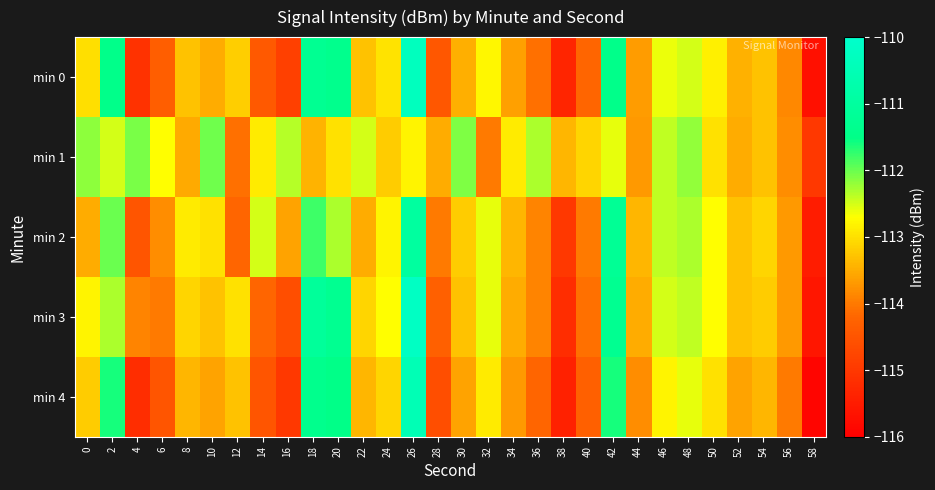

Between 50 and 54, which is larger?

50